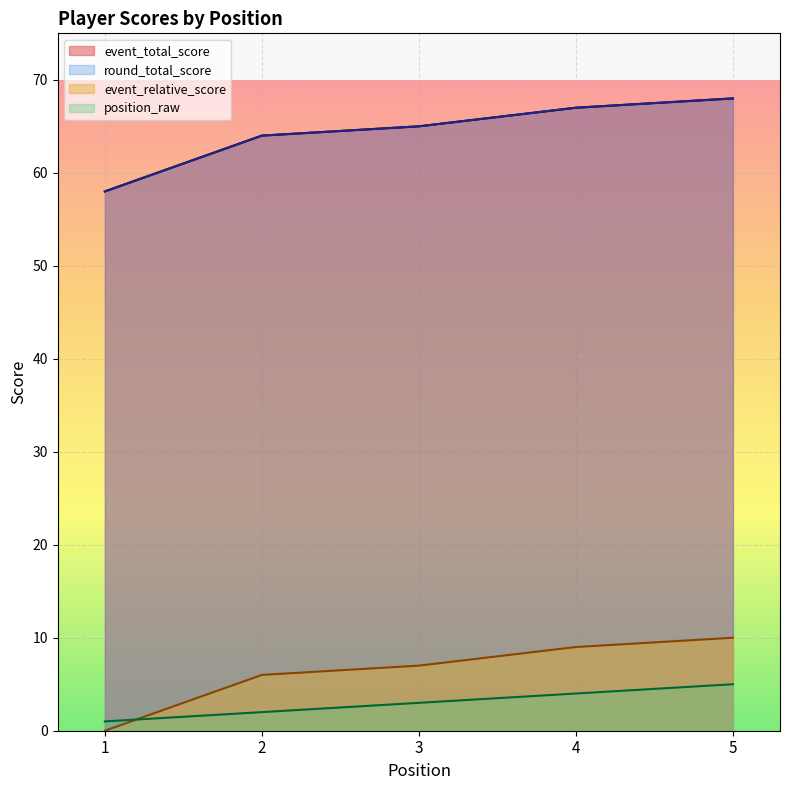

Between 2 and 3, which is larger?

3